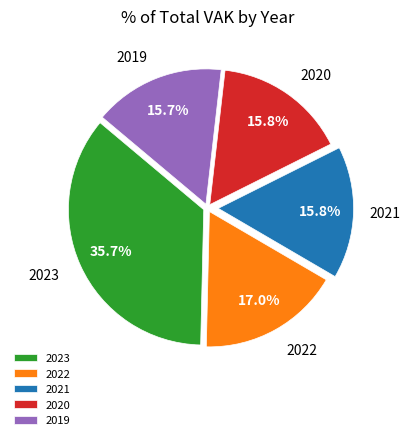

What is the ratio of the value at 2023 to the value at 2019?

2.3